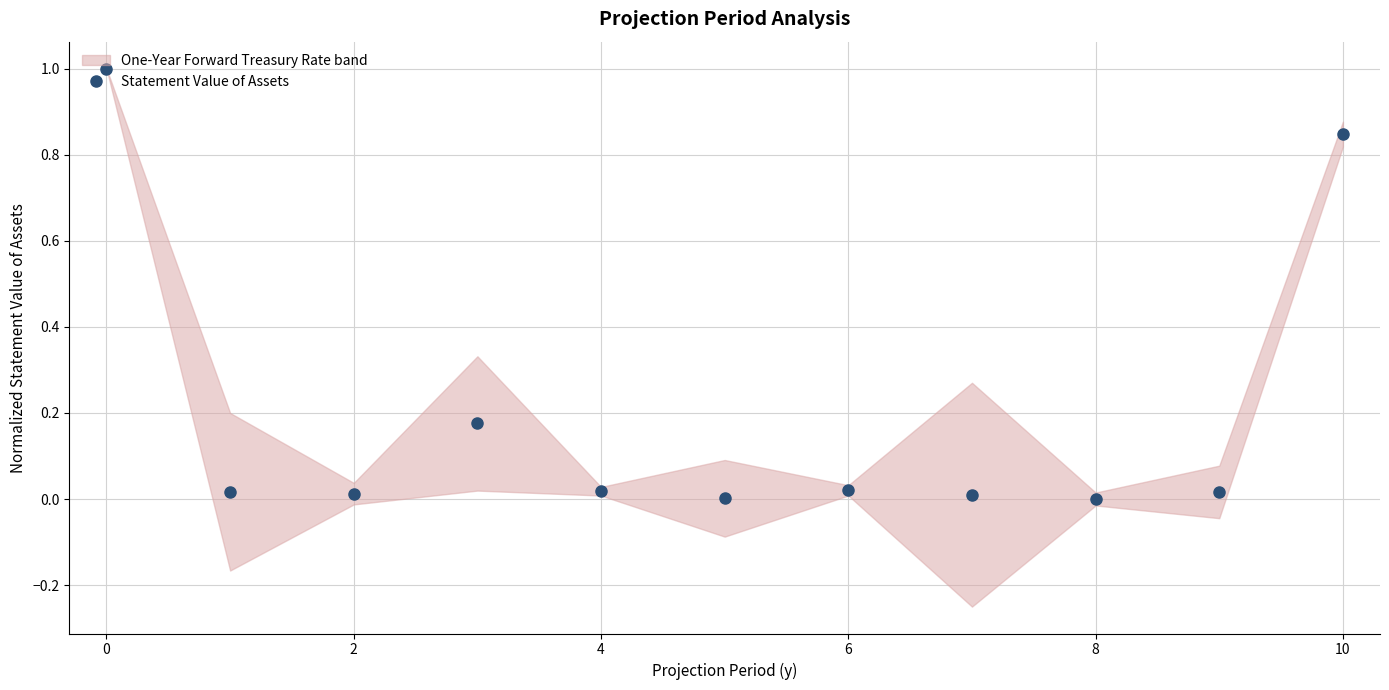

True or false: the data shows 0.0 at 4.

True